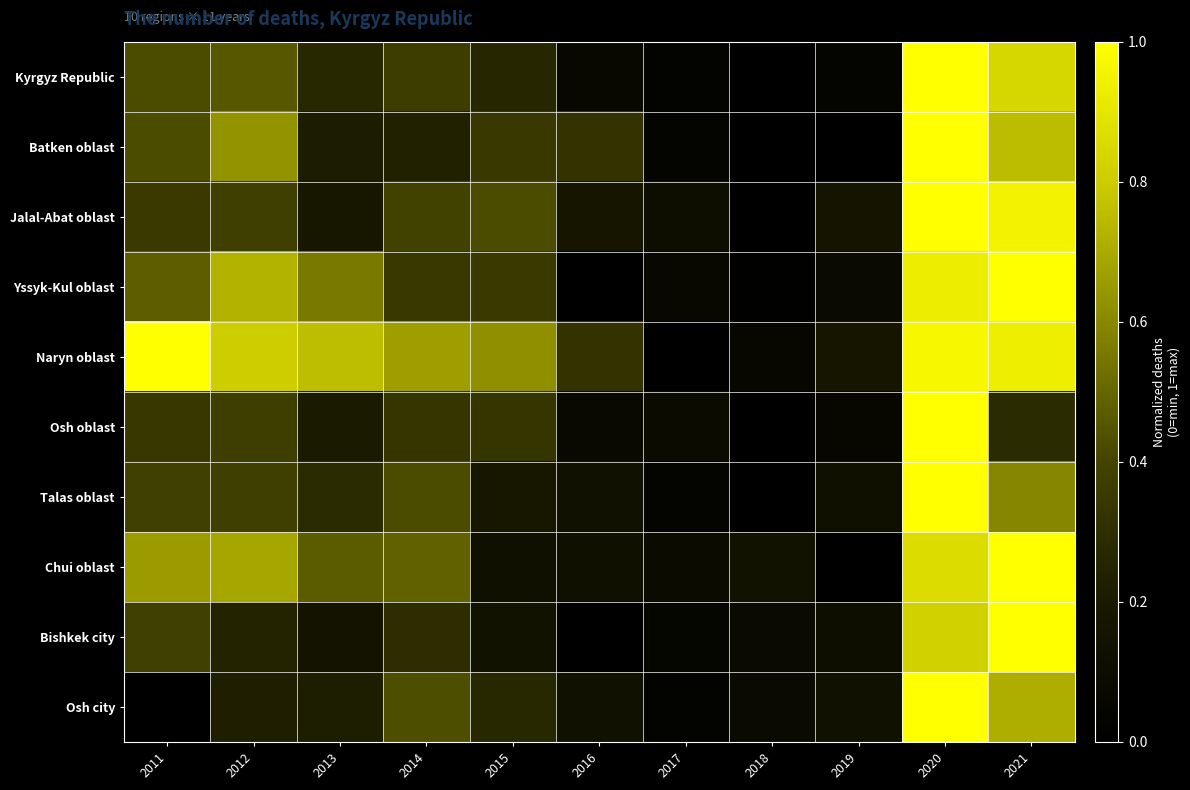

Between 2018 and 2019, which is larger?

2019